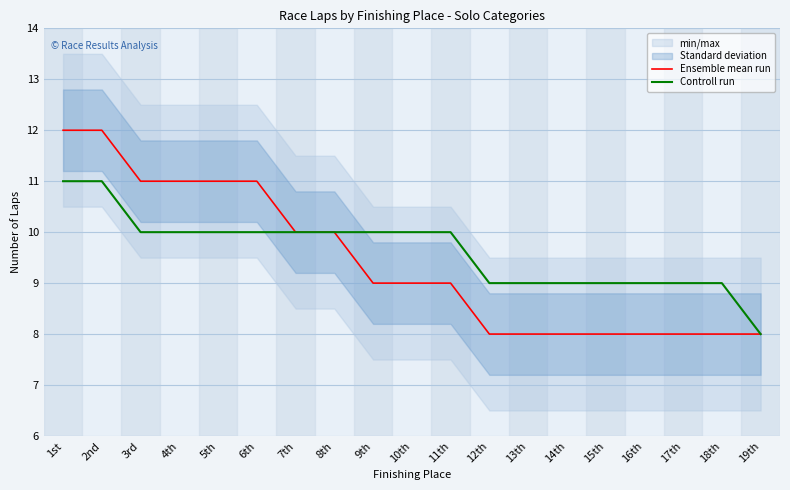

The Controll run series shows 9 at 17th. True or false?

True